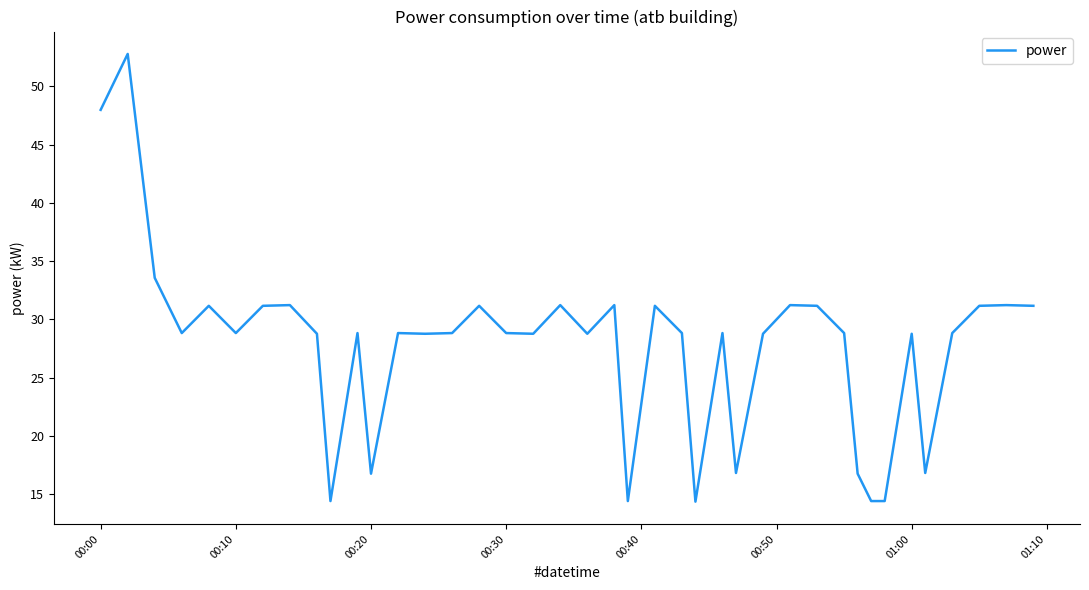

What is the greatest value displayed?

52.8